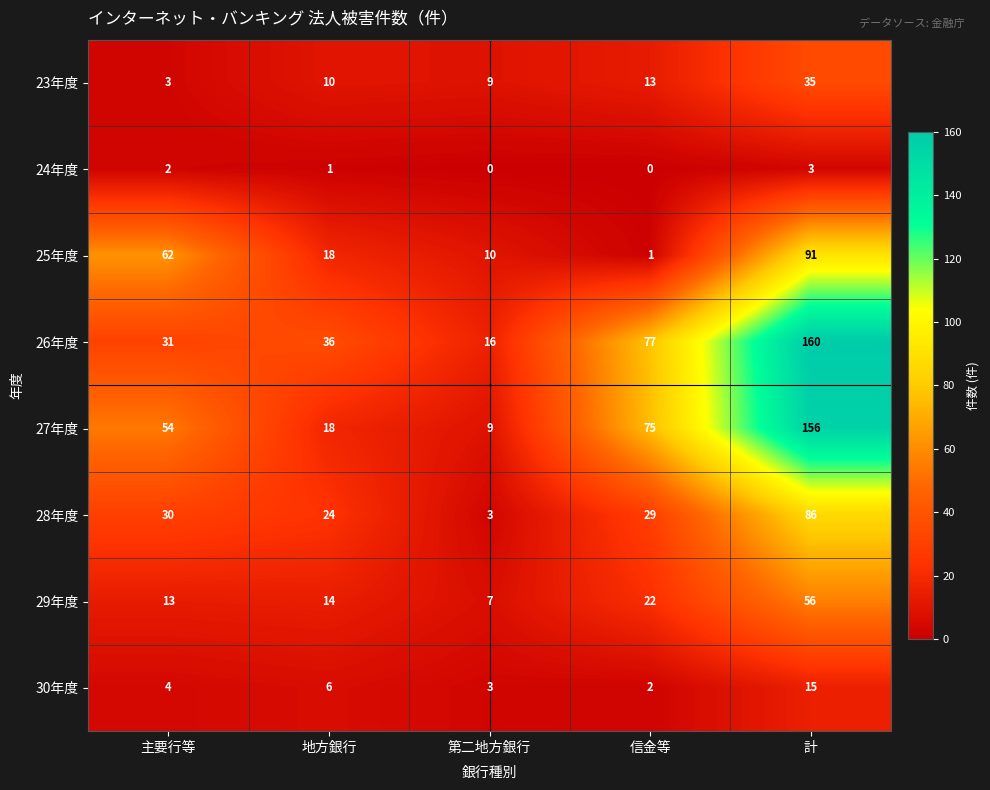

Where is 24年度 nearest to the value 1?

地方銀行